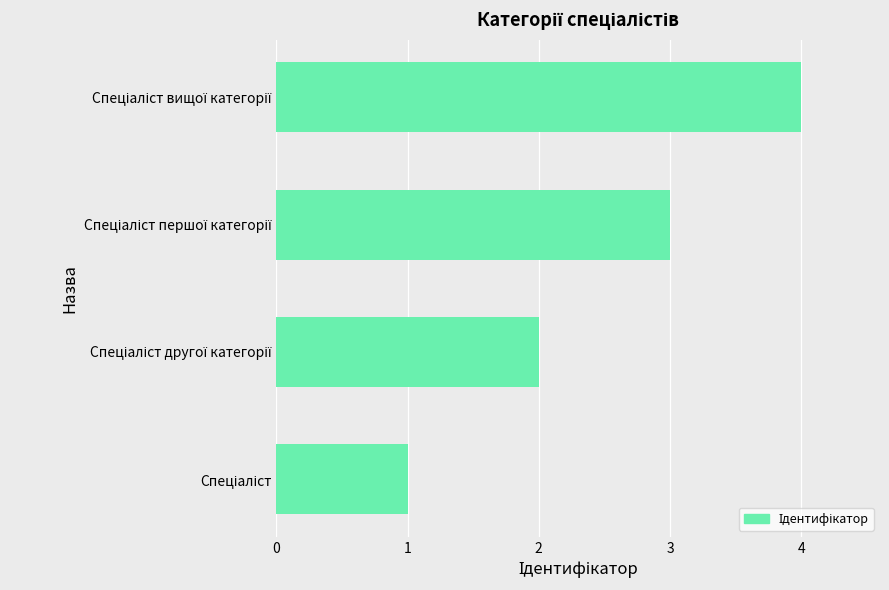

What is the difference between the maximum and minimum values?

3